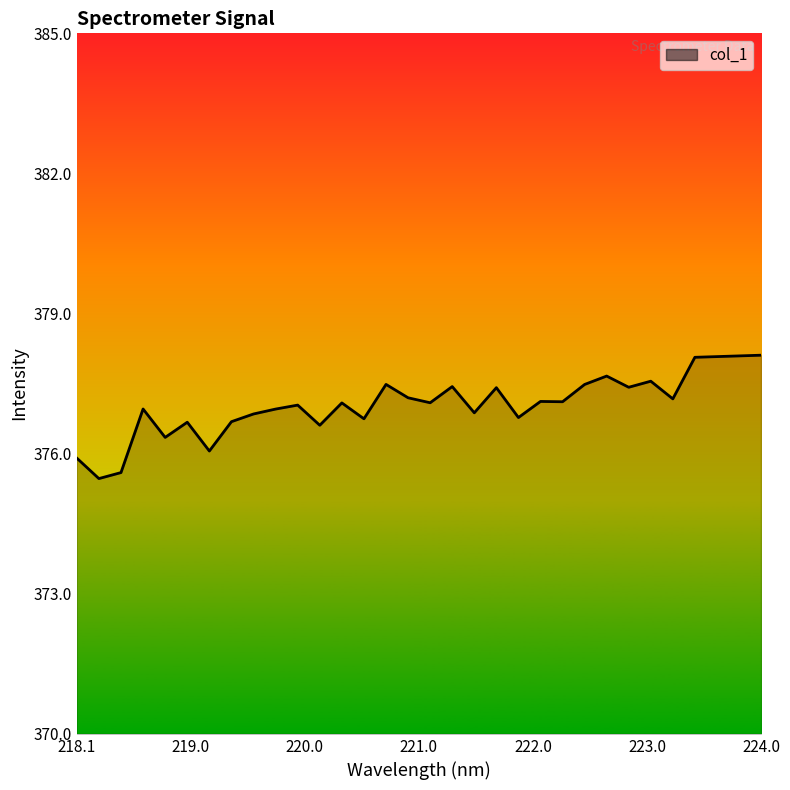

What is the difference between the maximum and minimum values?

2.6